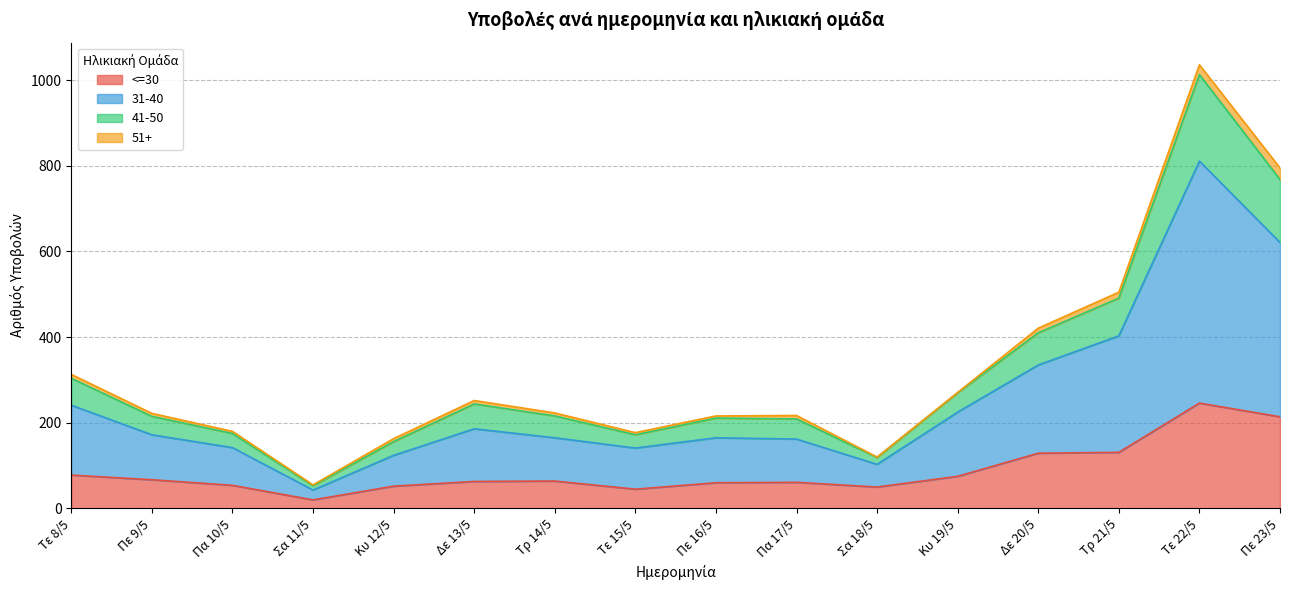

In 41-50, how many points are higher than both neighbors (excluding endpoints)?

3